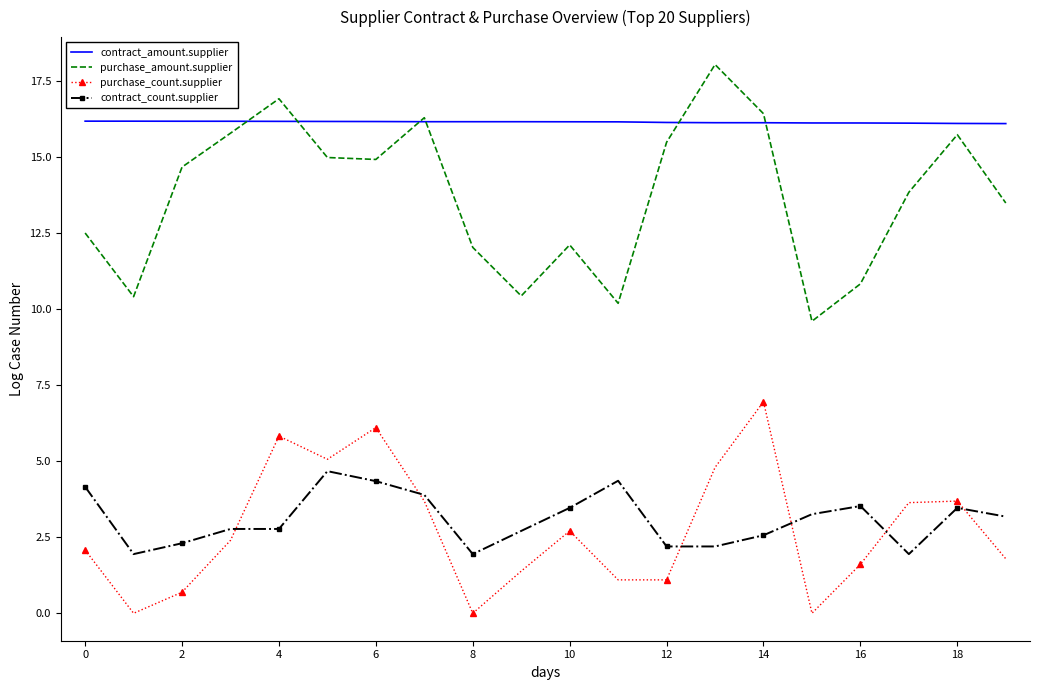

What are all the series names shown in the legend?

contract_amount.supplier, purchase_amount.supplier, purchase_count.supplier, contract_count.supplier